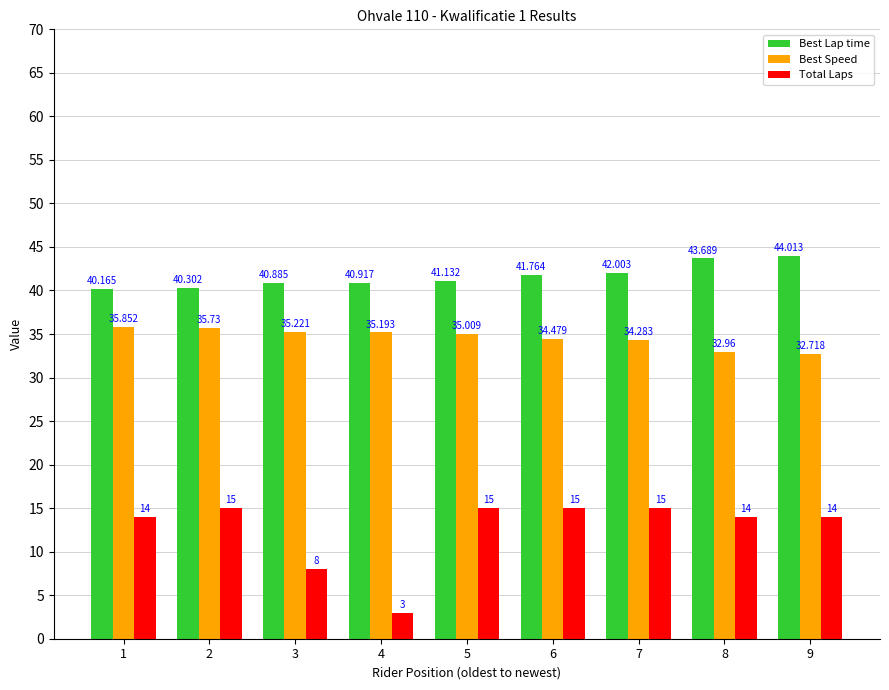

List the series in order of their overall mean, lowest first.

Total Laps, Best Speed, Best Lap time